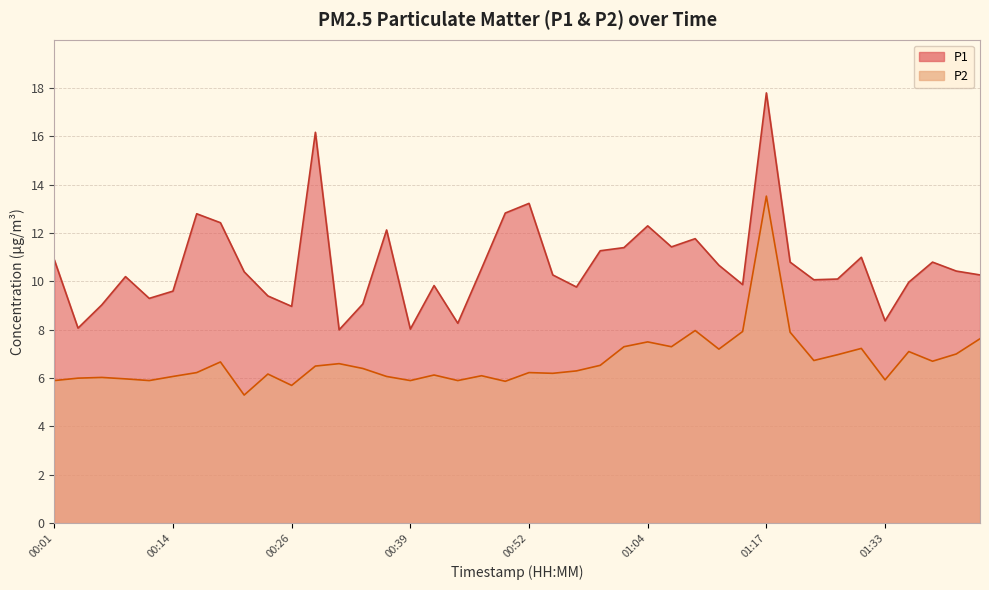

Reading left to right, extract all data points from this chart.

P1: 00:01=10.9	00:04=8.1	00:06=9.0	00:09=10.2	00:11=9.3	00:14=9.6	00:16=12.8	00:19=12.4	00:21=10.4	00:24=9.4	00:26=9.0	00:29=16.2	00:31=8.0	00:34=9.1	00:37=12.1	00:39=8.0	00:42=9.8	00:44=8.3	00:47=10.5	00:49=12.8	00:52=13.2	00:54=10.3	00:57=9.8	00:59=11.3	01:02=11.4	01:04=12.3	01:07=11.4	01:09=11.8	01:12=10.7	01:14=9.9	01:17=17.8	01:19=10.8	01:22=10.1	01:28=10.1	01:30=11.0	01:33=8.4	01:36=10.0	01:38=10.8	01:41=10.4	01:43=10.3
P2: 00:01=5.9	00:04=6.0	00:06=6.0	00:09=6.0	00:11=5.9	00:14=6.1	00:16=6.2	00:19=6.7	00:21=5.3	00:24=6.2	00:26=5.7	00:29=6.5	00:31=6.6	00:34=6.4	00:37=6.1	00:39=5.9	00:42=6.1	00:44=5.9	00:47=6.1	00:49=5.9	00:52=6.2	00:54=6.2	00:57=6.3	00:59=6.5	01:02=7.3	01:04=7.5	01:07=7.3	01:09=8.0	01:12=7.2	01:14=7.9	01:17=13.5	01:19=7.9	01:22=6.7	01:28=7.0	01:30=7.2	01:33=5.9	01:36=7.1	01:38=6.7	01:41=7.0	01:43=7.6